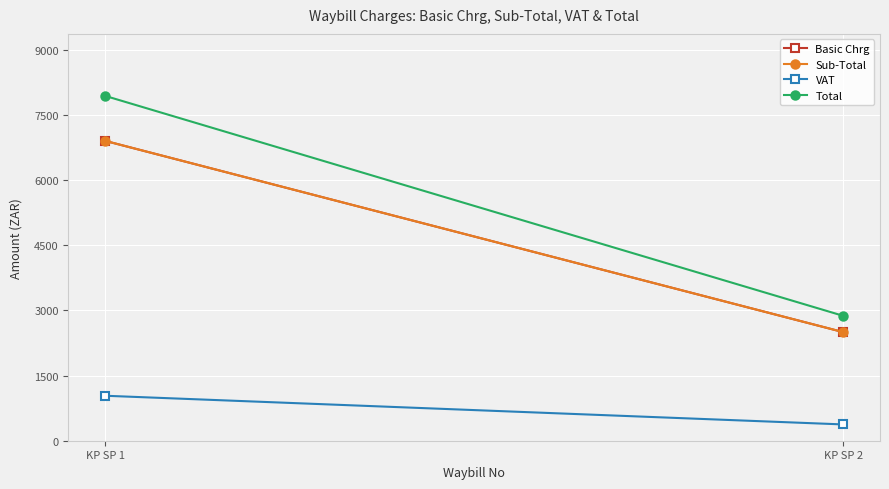

What are all the series names shown in the legend?

Basic Chrg, Sub-Total, VAT, Total